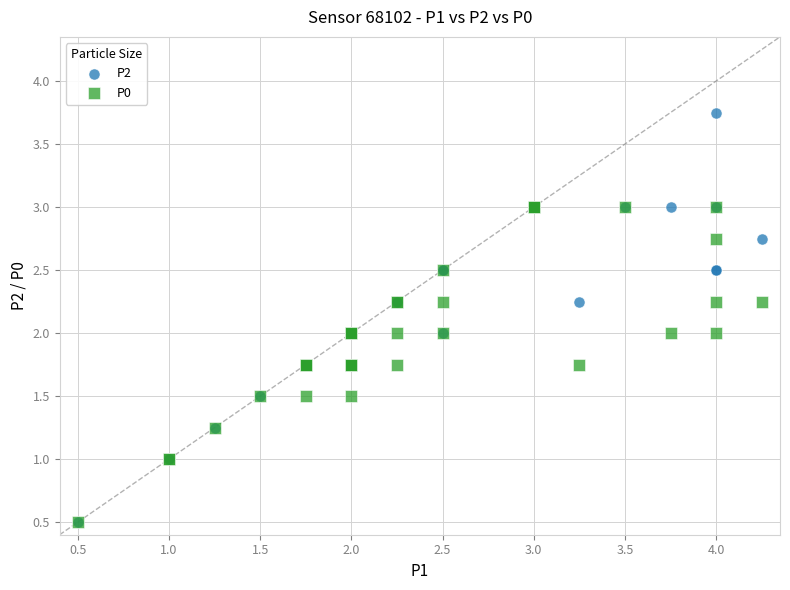

What are all the series names shown in the legend?

P2, P0